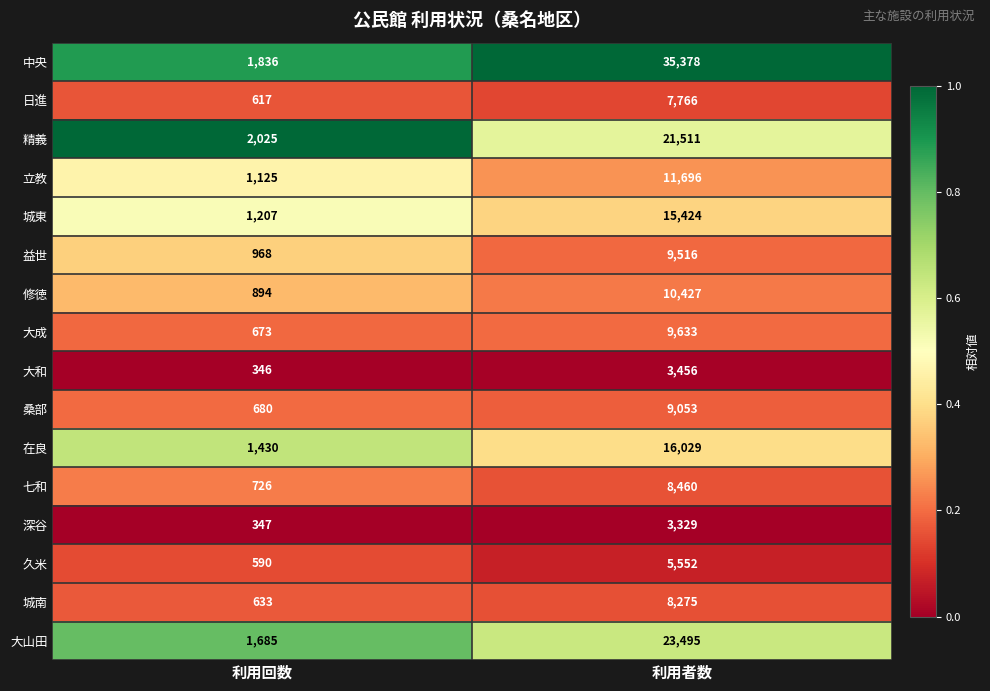

What is the sum of the 桑部 values at 利用回数 and 利用者数?

9733